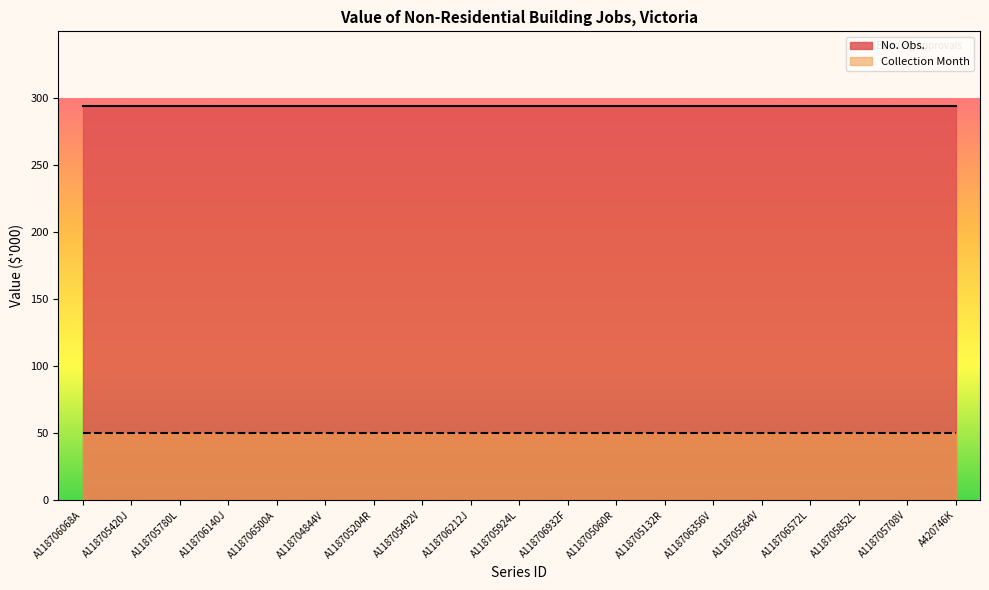

Rank the series at A118705852L from lowest to highest value.

Collection Month, No. Obs.